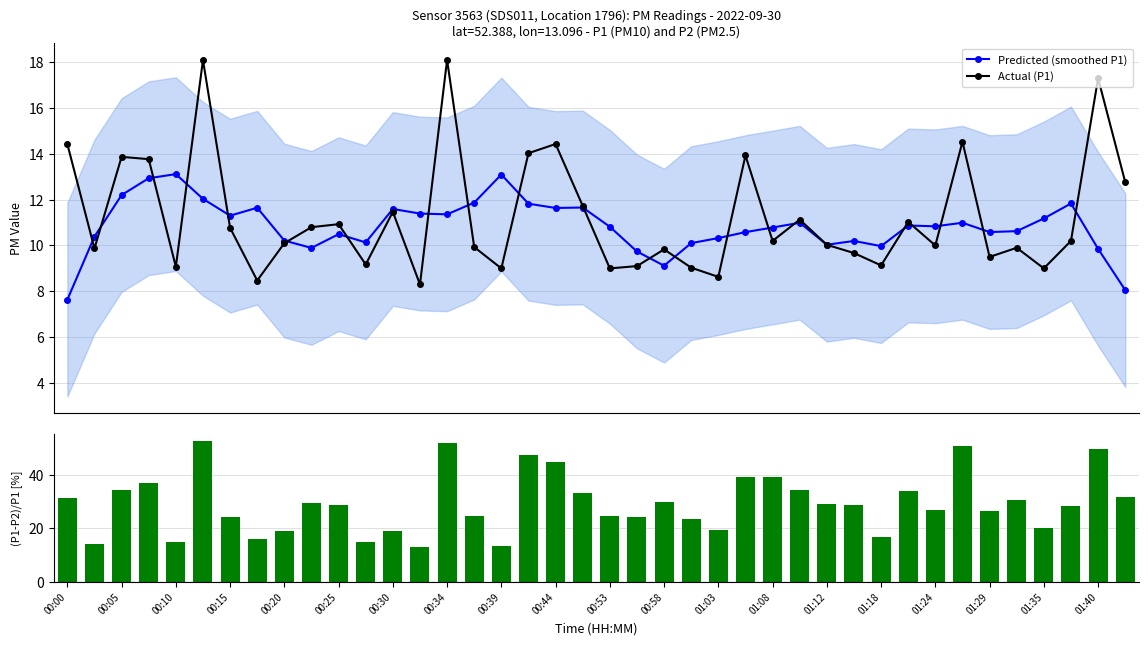

What is the value of the Actual (P1) point at the 2nd from the left?

9.9